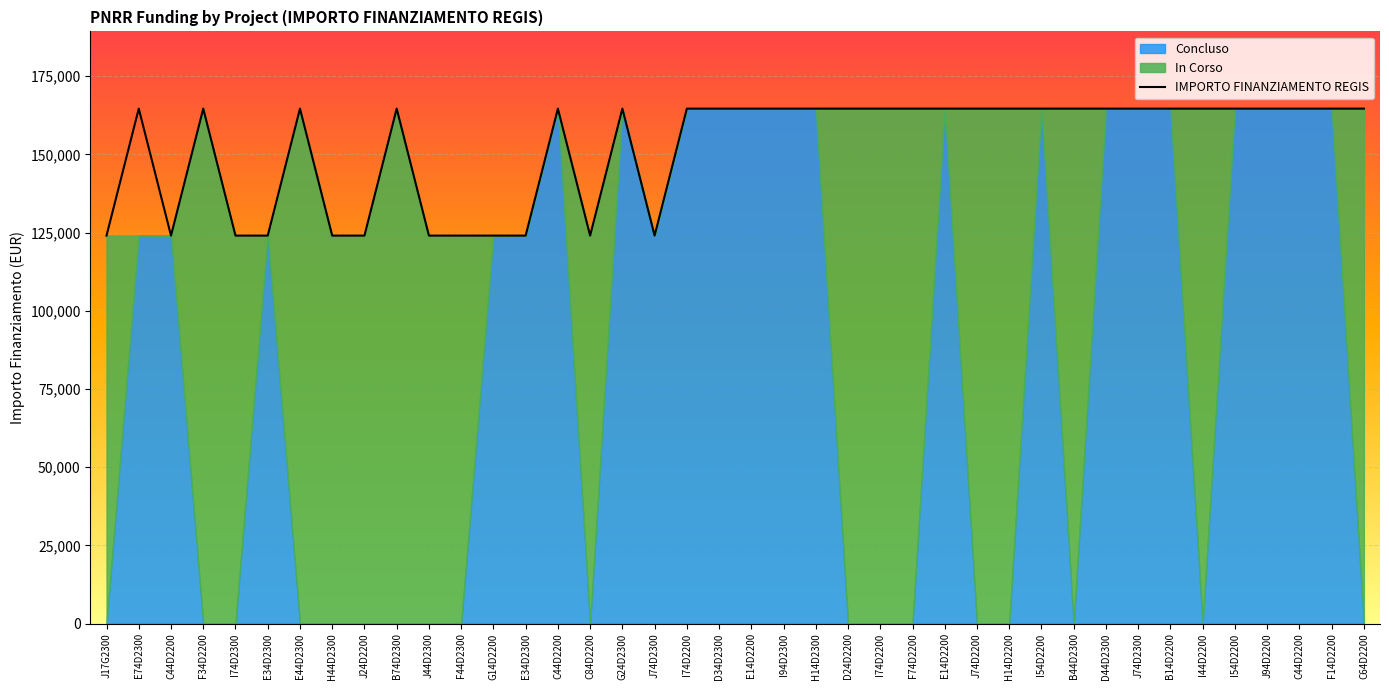

What is the difference between the second highest and second lowest values?

40599.7